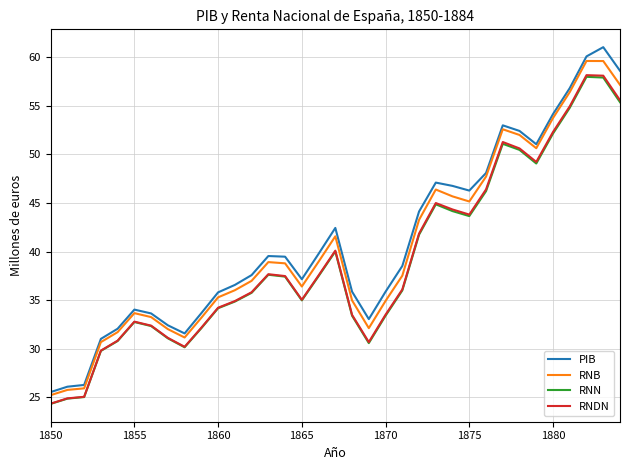

True or false: RNB and RNDN cross at least once.

False